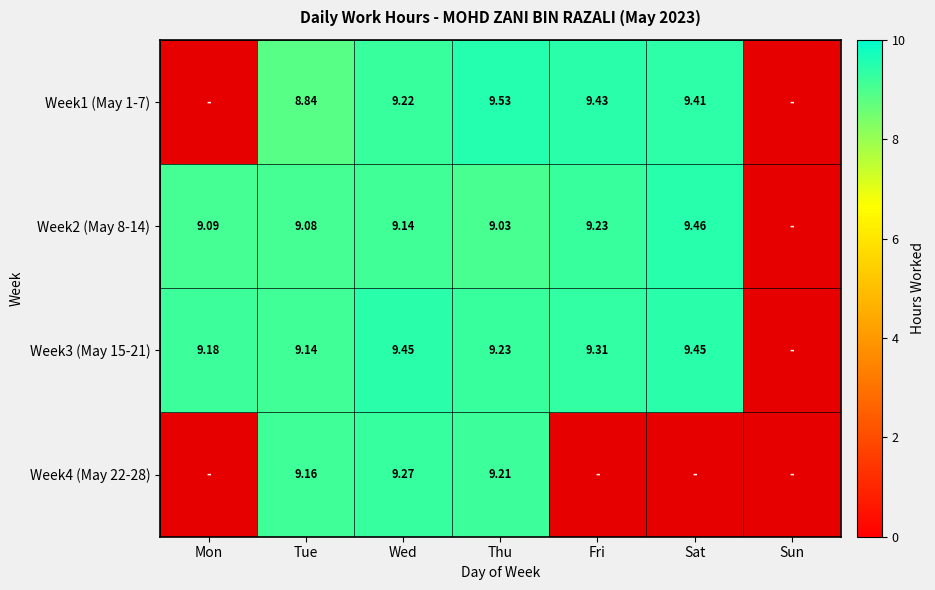

The Week4 (May 22-28) series shows 0.0 at Fri. True or false?

True